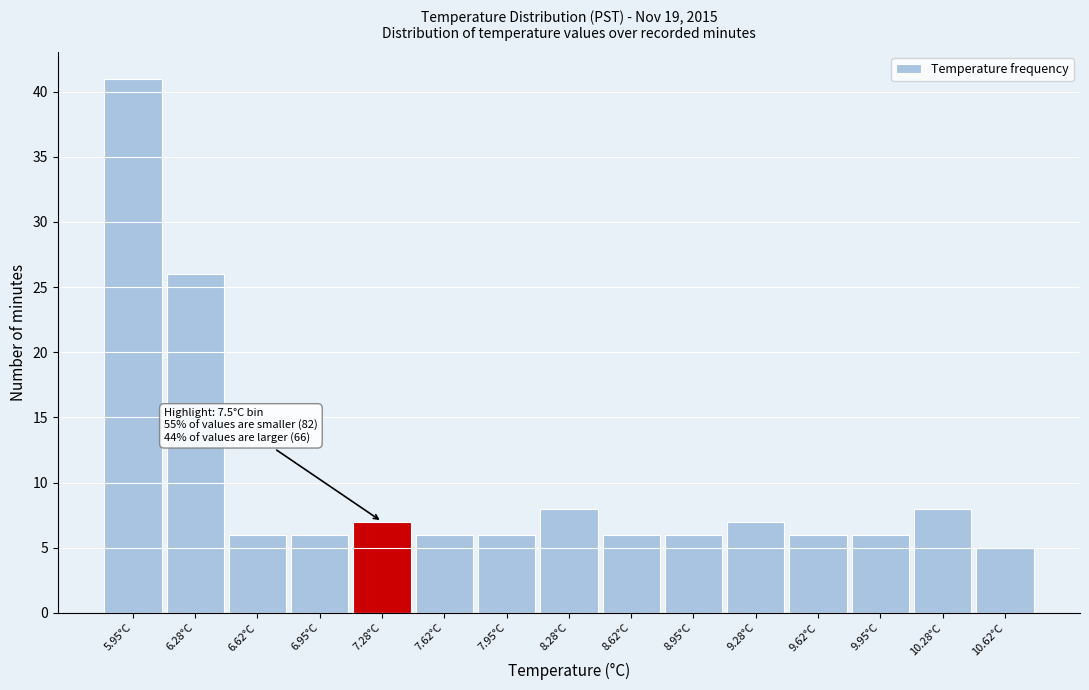

Reading left to right, transcribe all the data shown in this chart.

5.95°C=41	6.28°C=26	6.62°C=6	6.95°C=6	7.28°C=7	7.62°C=6	7.95°C=6	8.28°C=8	8.62°C=6	8.95°C=6	9.28°C=7	9.62°C=6	9.95°C=6	10.28°C=8	10.62°C=5